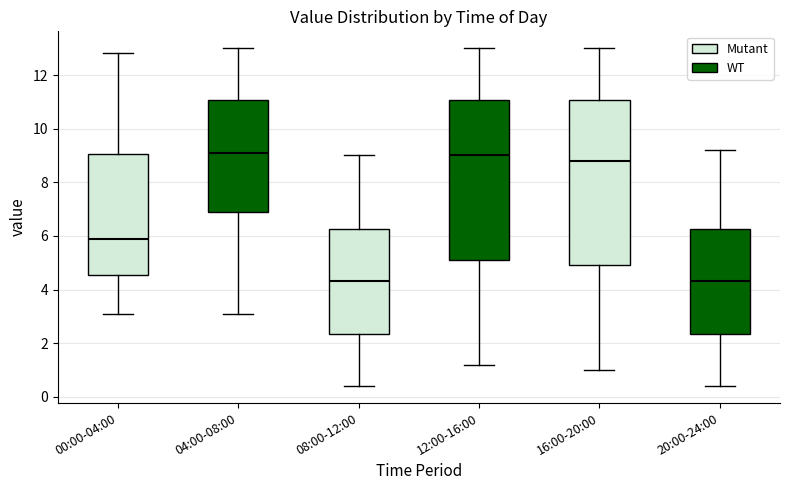

Reading left to right, read every box against the y-axis: the position of its median line, the range the box covers, and the ends of its whiskers. The values are not printed on the chart, so give them approximately, as read against the axis.

00:00-04:00: median 6.0, box 4.6 to 9.0, whiskers 3.2 to 12.8
04:00-08:00: median 9.2, box 7.0 to 11.0, whiskers 3.2 to 13.0
08:00-12:00: median 4.4, box 2.4 to 6.2, whiskers 0.4 to 9.0
12:00-16:00: median 9.0, box 5.2 to 11.0, whiskers 1.2 to 13.0
16:00-20:00: median 8.8, box 5.0 to 11.0, whiskers 1.0 to 13.0
20:00-24:00: median 4.4, box 2.4 to 6.2, whiskers 0.4 to 9.2